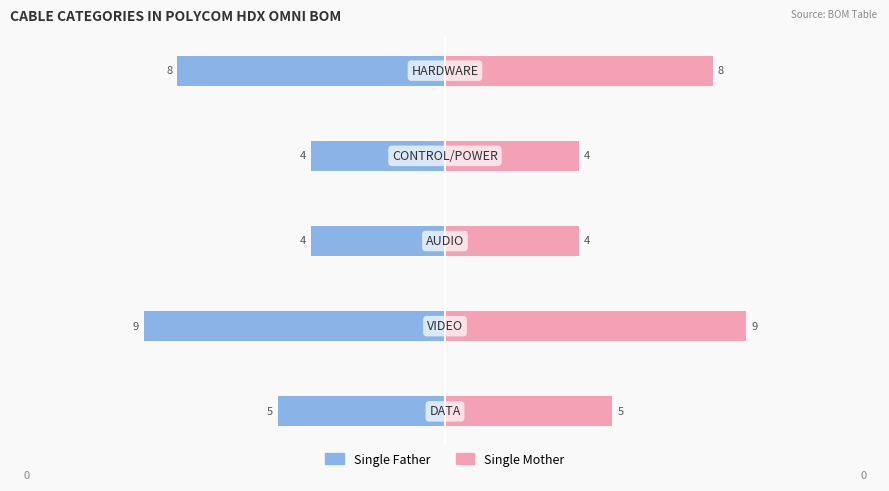

How many groups of bars are there?

5